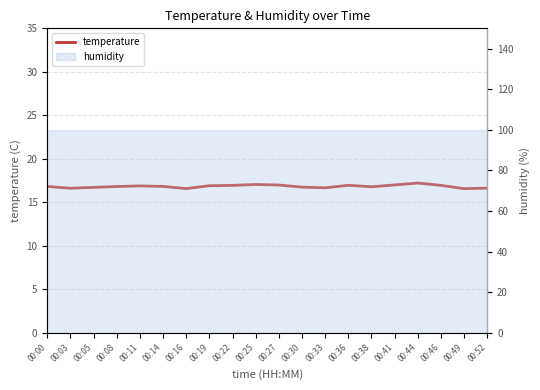

What is the value of the 12th point from the left?

16.7